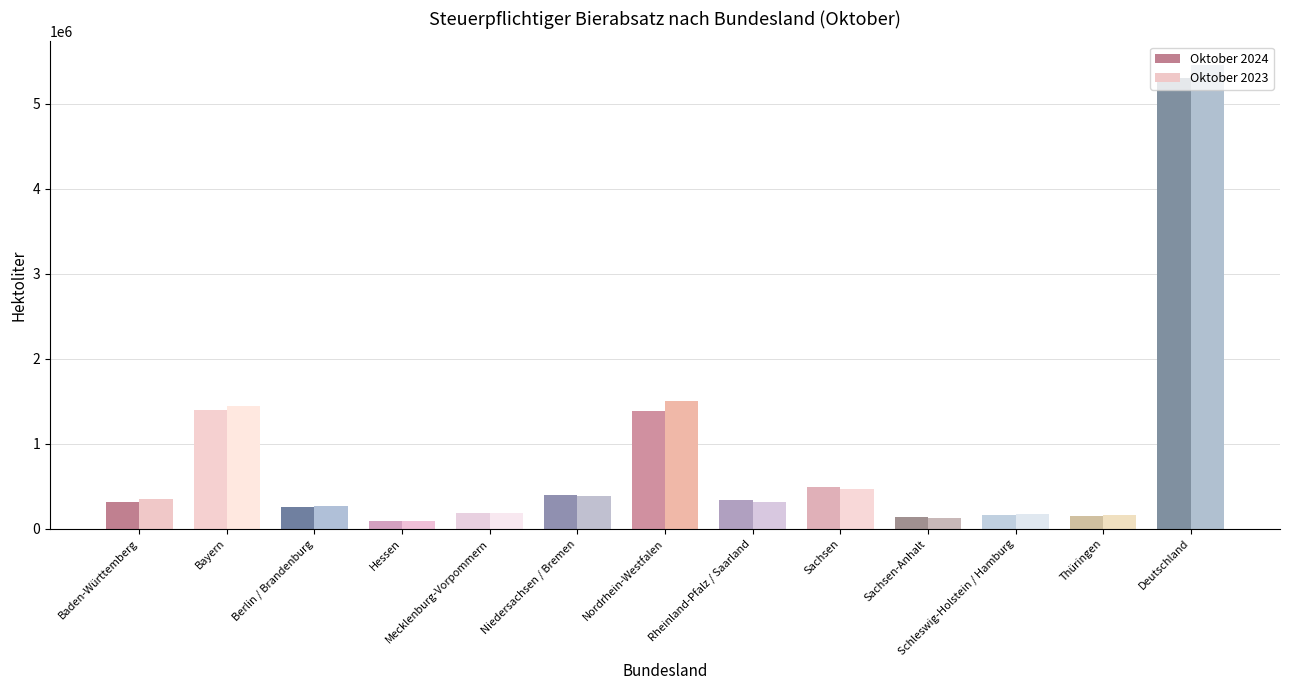

Is the value of Oktober 2023 at Hessen greater than the value of Oktober 2024 at Deutschland?

No